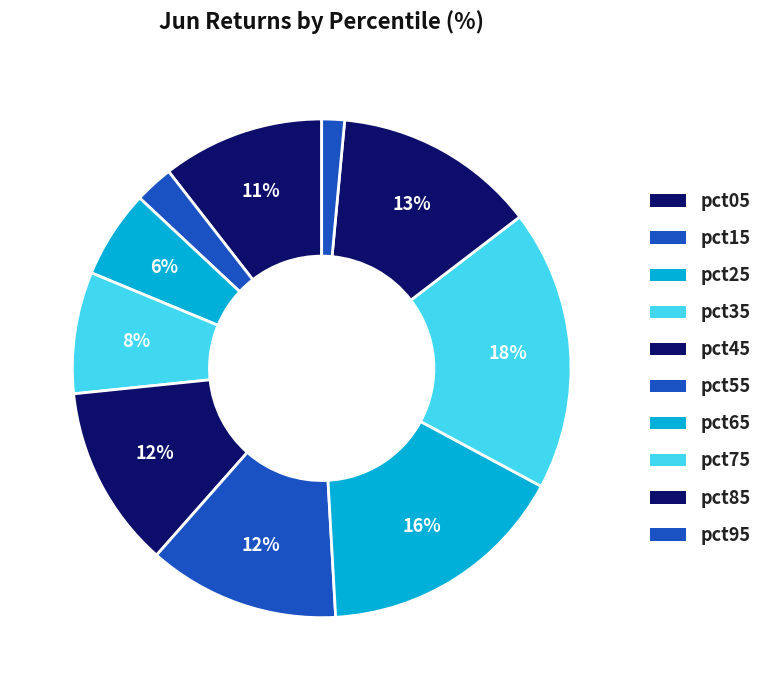

To the nearest percent, what is the combined percentage of pct85 and pct35?

21%